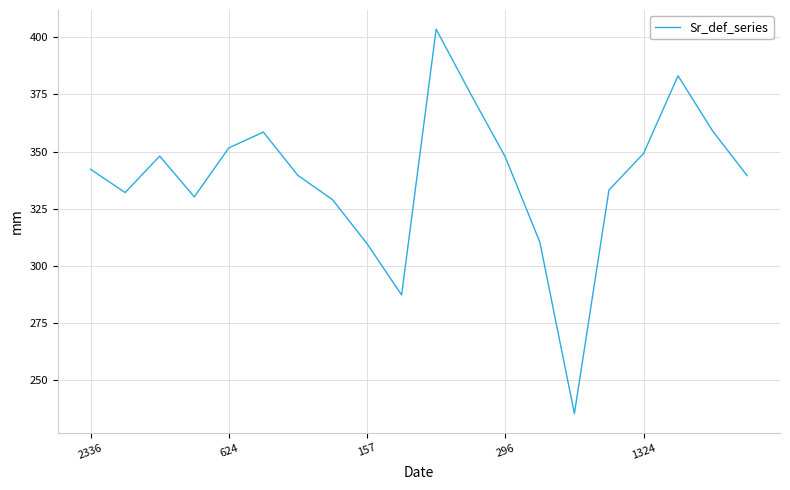

What is the maximum value shown in the chart?

403.6